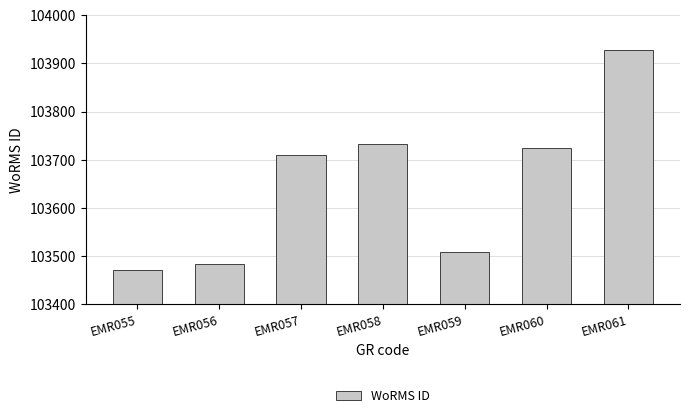

Is it true that the value at EMR057 is 103710?

True